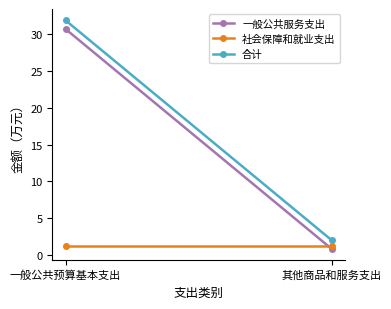

Which has a higher value, 其他商品和服务支出 or 一般公共预算基本支出?

一般公共预算基本支出